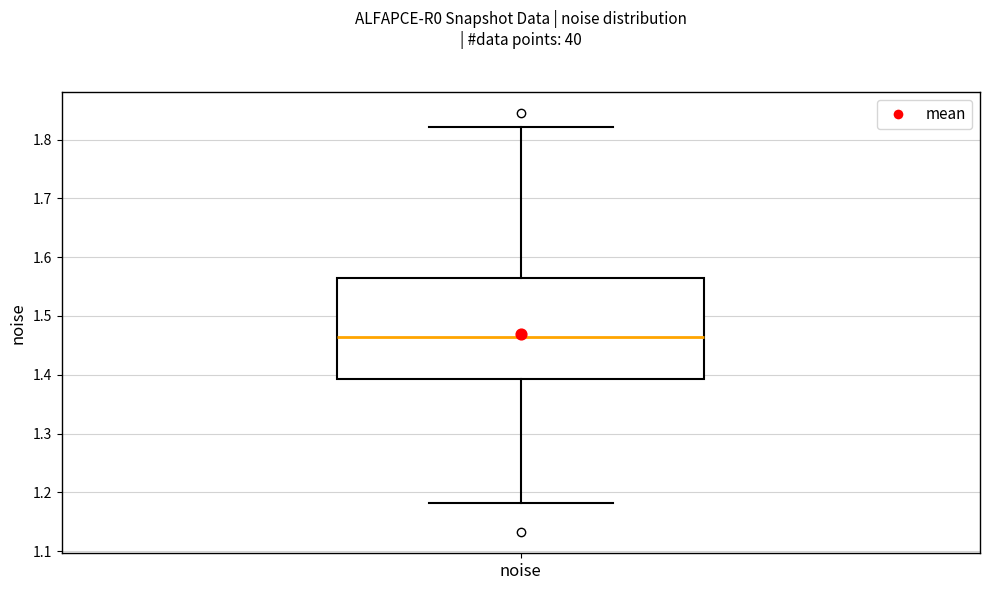

Read this box plot against the y-axis: the position of the median line, the range covered by the box, and the ends of both whiskers. The values are not printed on the chart, so give them approximately, as read against the axis.

median 1.46, box 1.39 to 1.56, whiskers 1.18 to 1.82